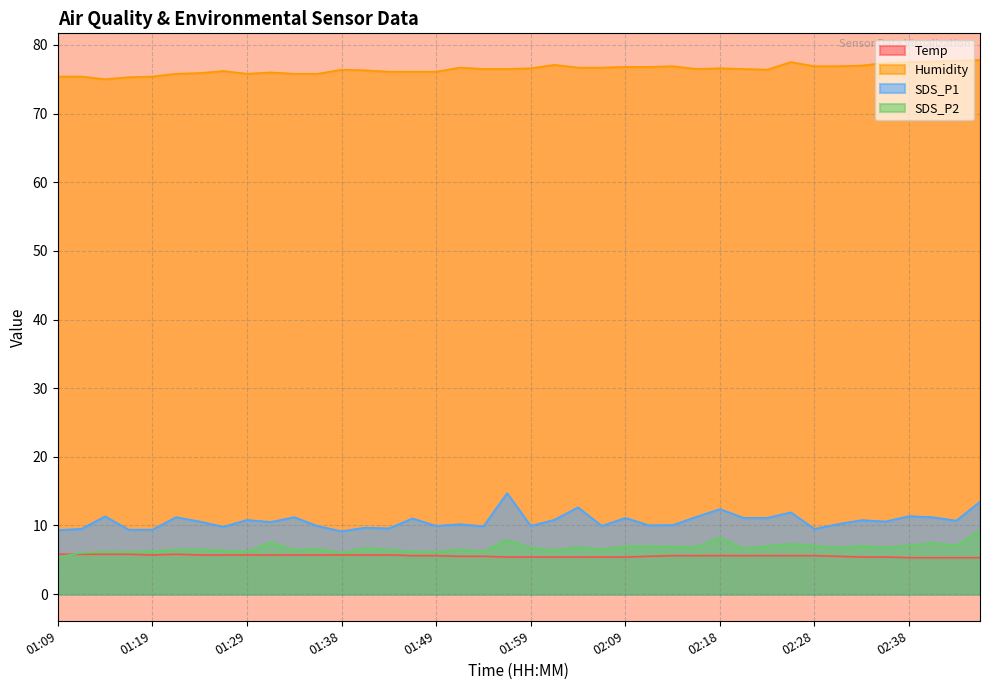

What are all the series names shown in the legend?

Temp, Humidity, SDS_P1, SDS_P2